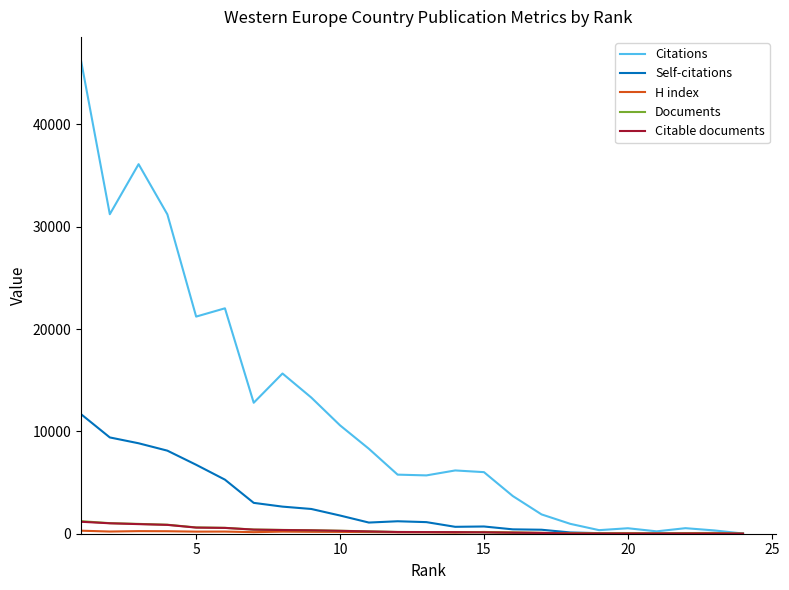

How many lines are shown in the chart?

5